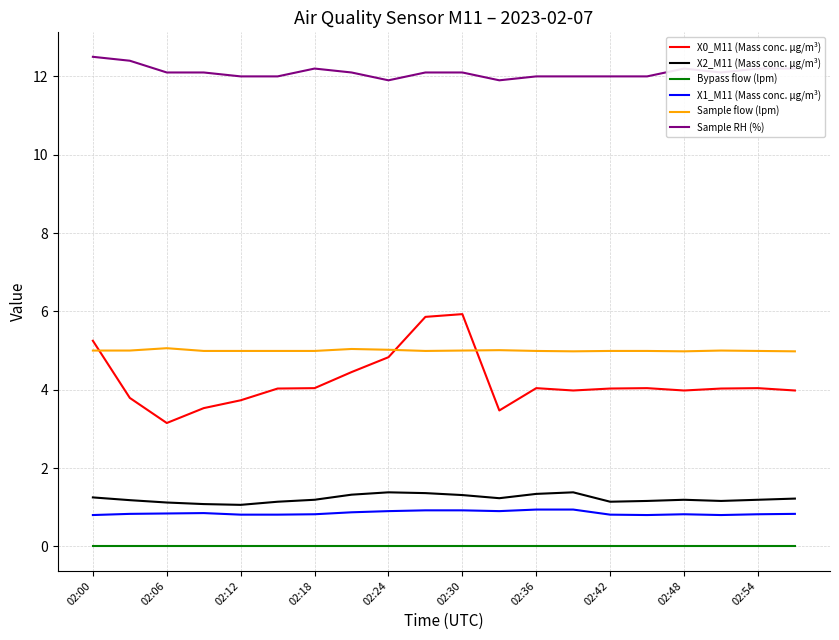

Which series has the largest range (max minus min)?

X0_M11 (Mass conc. μg/m³)